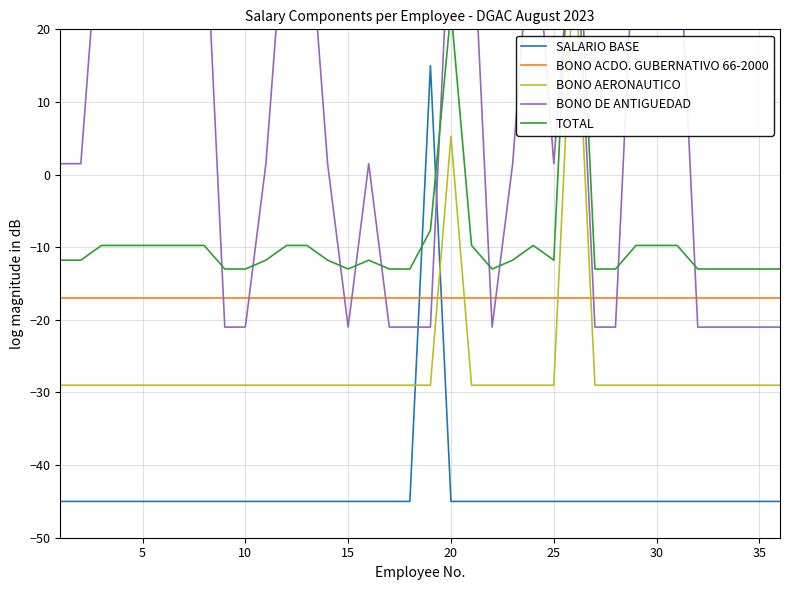

Reading left to right, what are all the values shown in this chart?

SALARIO BASE: -45.0	-45.0	-45.0	-45.0	-45.0	-45.0	-45.0	-45.0	-45.0	-45.0	-45.0	-45.0	-45.0	-45.0	-45.0	-45.0	-45.0	-45.0	15.0	-45.0	-45.0	-45.0	-45.0	-45.0	-45.0	-45.0	-45.0	-45.0	-45.0	-45.0	-45.0	-45.0	-45.0	-45.0	-45.0	-45.0
BONO ACDO. GUBERNATIVO 66-2000: -17.0	-17.0	-17.0	-17.0	-17.0	-17.0	-17.0	-17.0	-17.0	-17.0	-17.0	-17.0	-17.0	-17.0	-17.0	-17.0	-17.0	-17.0	-17.0	-17.0	-17.0	-17.0	-17.0	-17.0	-17.0	-17.0	-17.0	-17.0	-17.0	-17.0	-17.0	-17.0	-17.0	-17.0	-17.0	-17.0
BONO AERONAUTICO: -29.0	-29.0	-29.0	-29.0	-29.0	-29.0	-29.0	-29.0	-29.0	-29.0	-29.0	-29.0	-29.0	-29.0	-29.0	-29.0	-29.0	-29.0	-29.0	5.3	-29.0	-29.0	-29.0	-29.0	-29.0	31.0	-29.0	-29.0	-29.0	-29.0	-29.0	-29.0	-29.0	-29.0	-29.0	-29.0
BONO DE ANTIGUEDAD: 1.5	1.5	39.0	39.0	39.0	39.0	39.0	39.0	-21.0	-21.0	1.5	39.0	39.0	1.5	-21.0	1.5	-21.0	-21.0	-21.0	39.0	39.0	-21.0	1.5	39.0	1.5	39.0	-21.0	-21.0	39.0	39.0	39.0	-21.0	-21.0	-21.0	-21.0	-21.0
TOTAL: -11.8	-11.8	-9.8	-9.8	-9.8	-9.8	-9.8	-9.8	-13.0	-13.0	-11.8	-9.8	-9.8	-11.8	-13.0	-11.8	-13.0	-13.0	-7.7	22.7	-9.8	-13.0	-11.8	-9.8	-11.8	47.0	-13.0	-13.0	-9.8	-9.8	-9.8	-13.0	-13.0	-13.0	-13.0	-13.0